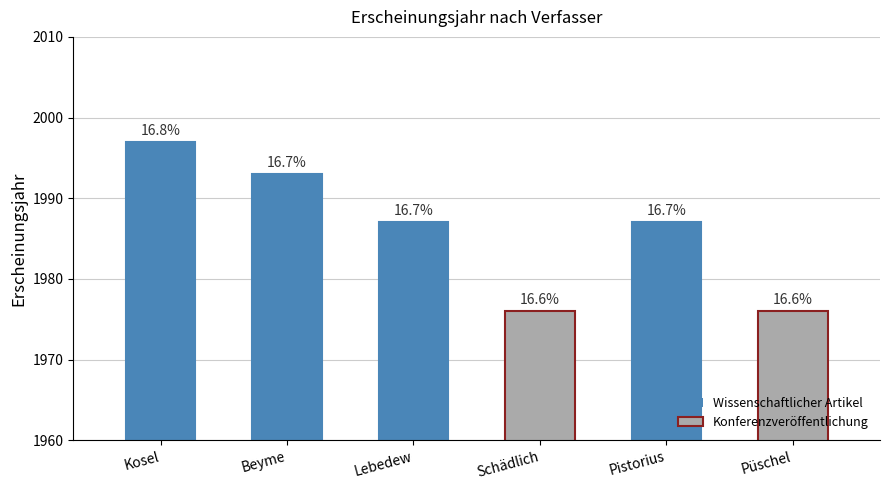

Reading left to right, list all the values displayed in this chart.

Kosel=1997	Beyme=1993	Lebedew=1987	Schädlich=1976	Pistorius=1987	Püschel=1976